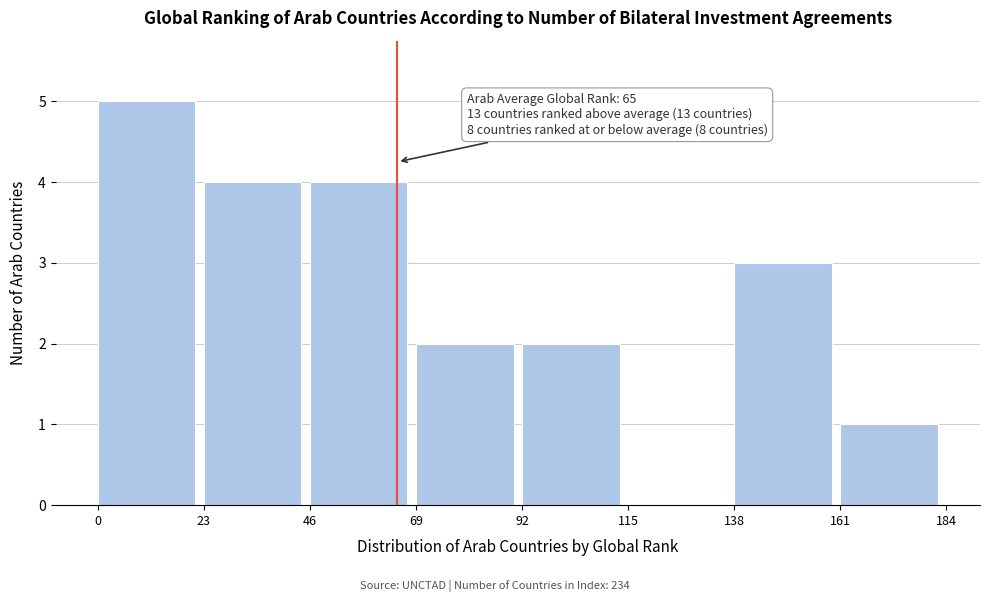

Which range on the x-axis has the tallest bar?

0 to 23